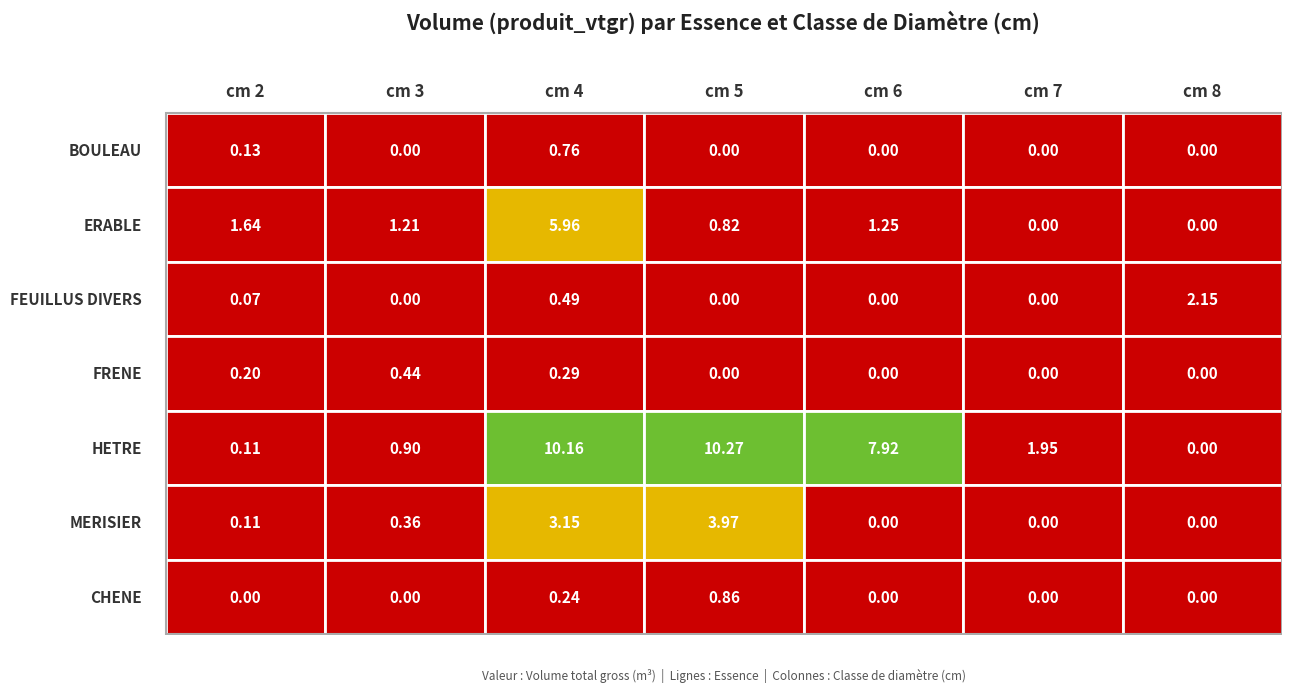

How many categories are shown in the chart?

7